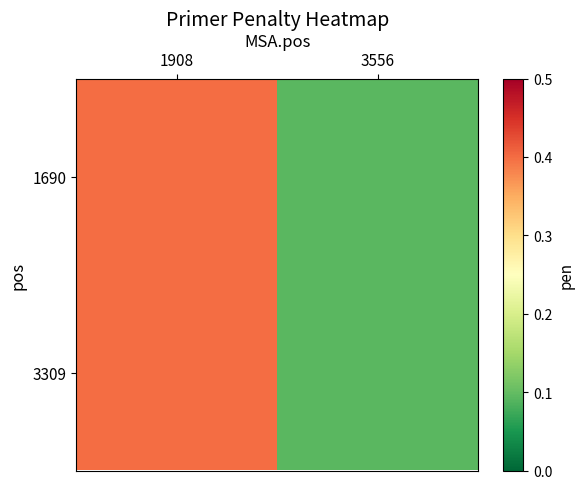

Reading left to right, list all the values displayed in this chart.

1690: 1908=0.4	3556=0.1
3309: 1908=0.4	3556=0.1